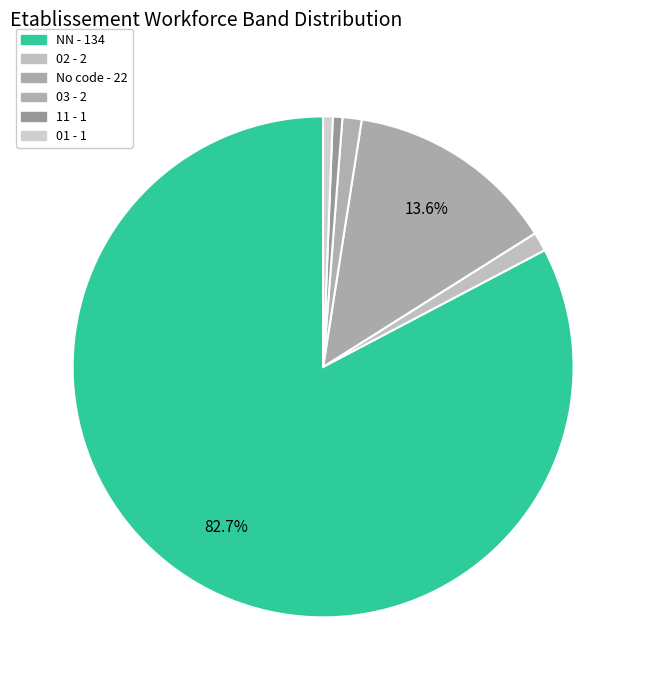

Count the number of slices in the pie.

6